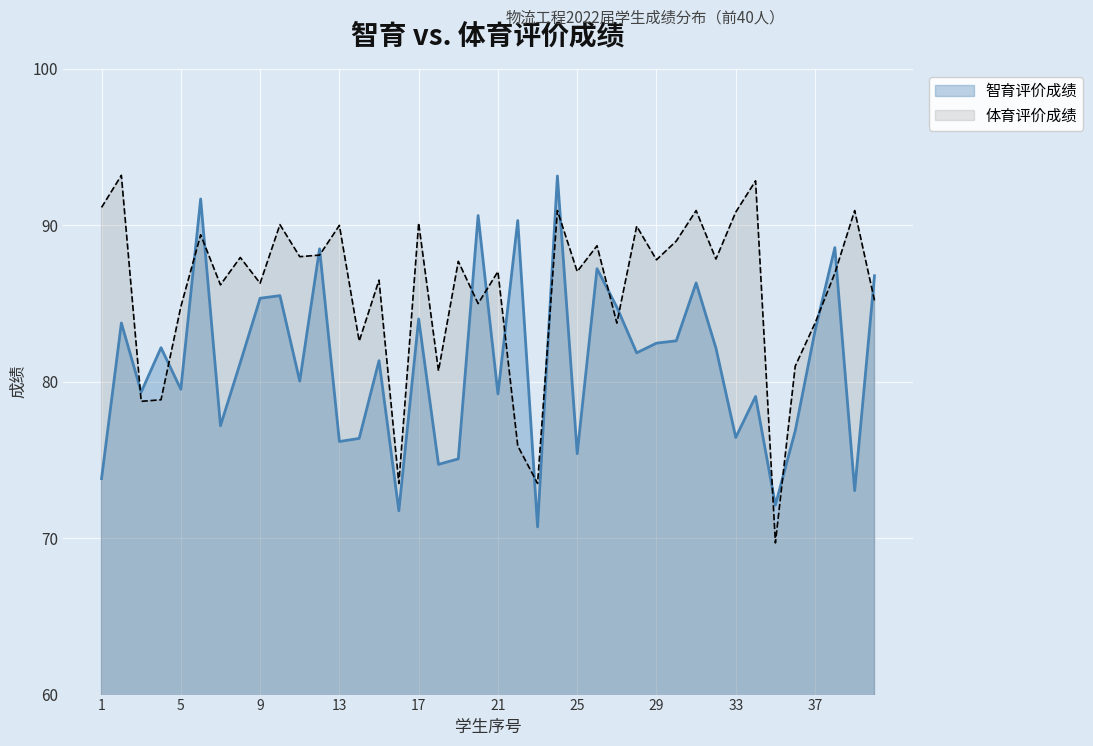

True or false: 体育评价成绩 has a value of 21.7 at 17.

False